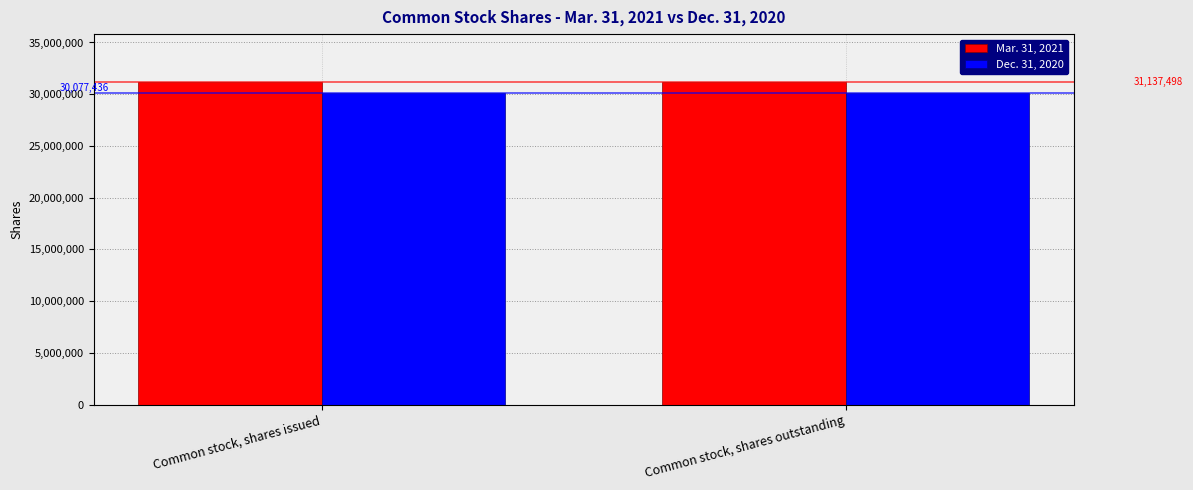

List the series in order of their peak value, lowest first.

Dec. 31, 2020, Mar. 31, 2021